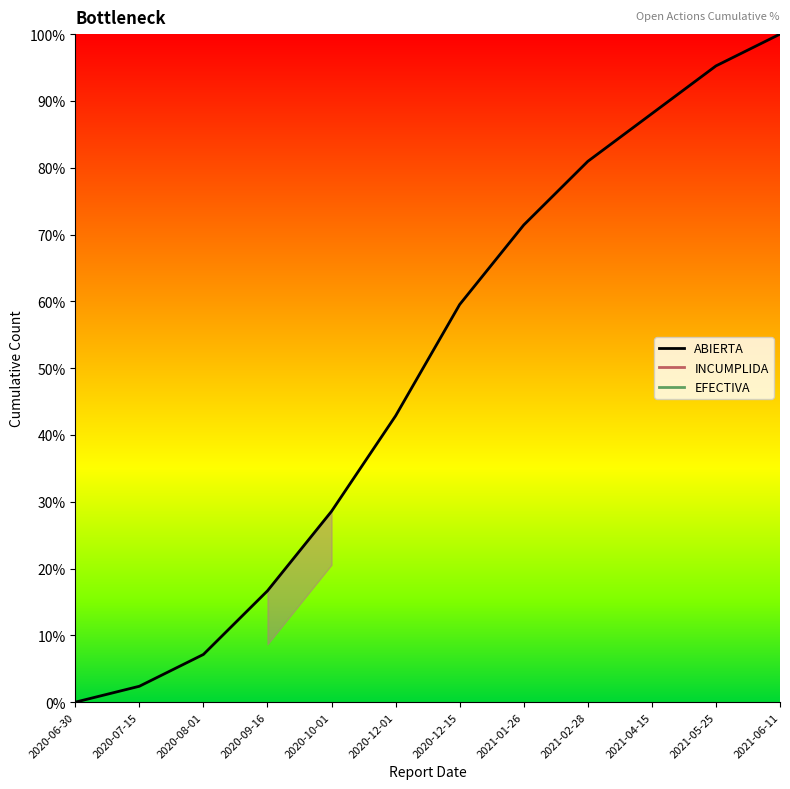

At which category does the chart reach its minimum across all series?

2020-06-30